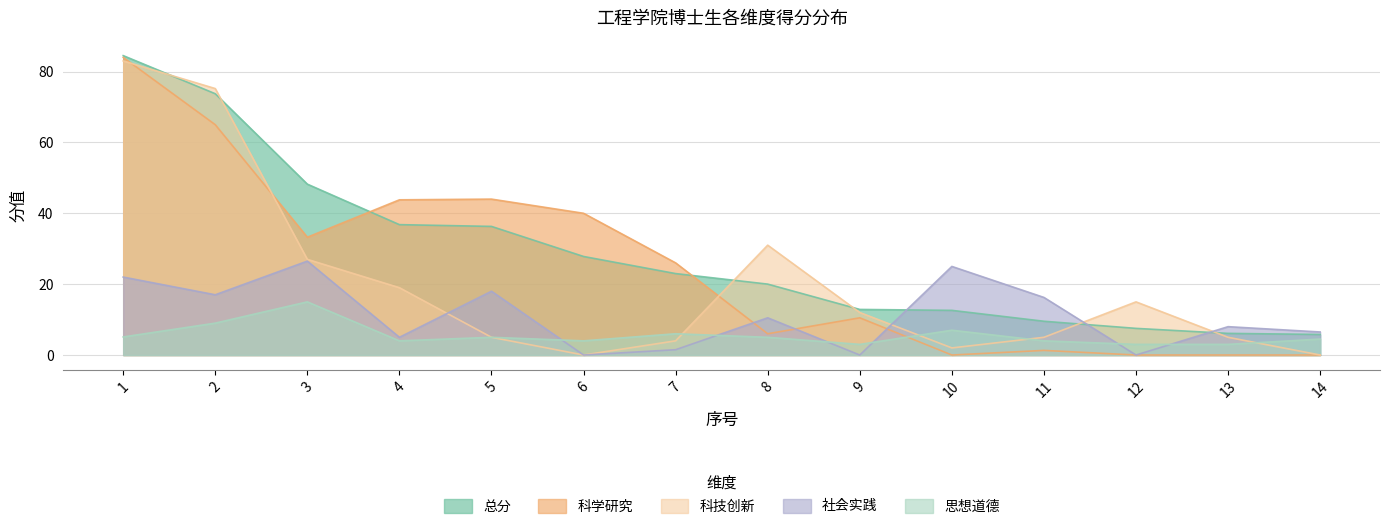

Reading right to left, list all the values displayed in this chart.

总分: 14=5.8	13=6.1	12=7.5	11=9.5	10=12.6	9=12.9	8=20.0	7=23.0	6=27.8	5=36.3	4=36.8	3=48.2	2=73.7	1=84.5
科学研究: 14=0.0	13=0.0	12=0.0	11=1.3	10=0.0	9=10.5	8=6.0	7=26.0	6=40.0	5=44.0	4=43.8	3=33.2	2=65.0	1=84.0
科技创新: 14=0.0	13=5.0	12=15.0	11=5.0	10=2.0	9=12.0	8=31.0	7=4.0	6=0.0	5=5.0	4=19.0	3=27.0	2=75.2	1=83.0
社会实践: 14=6.5	13=8.0	12=0.0	11=16.2	10=25.0	9=0.0	8=10.5	7=1.5	6=0.0	5=18.0	4=5.0	3=26.5	2=17.0	1=22.0
思想道德: 14=4.5	13=3.0	12=3.0	11=4.0	10=7.0	9=3.0	8=5.0	7=6.0	6=4.0	5=5.0	4=4.0	3=15.0	2=9.0	1=5.1